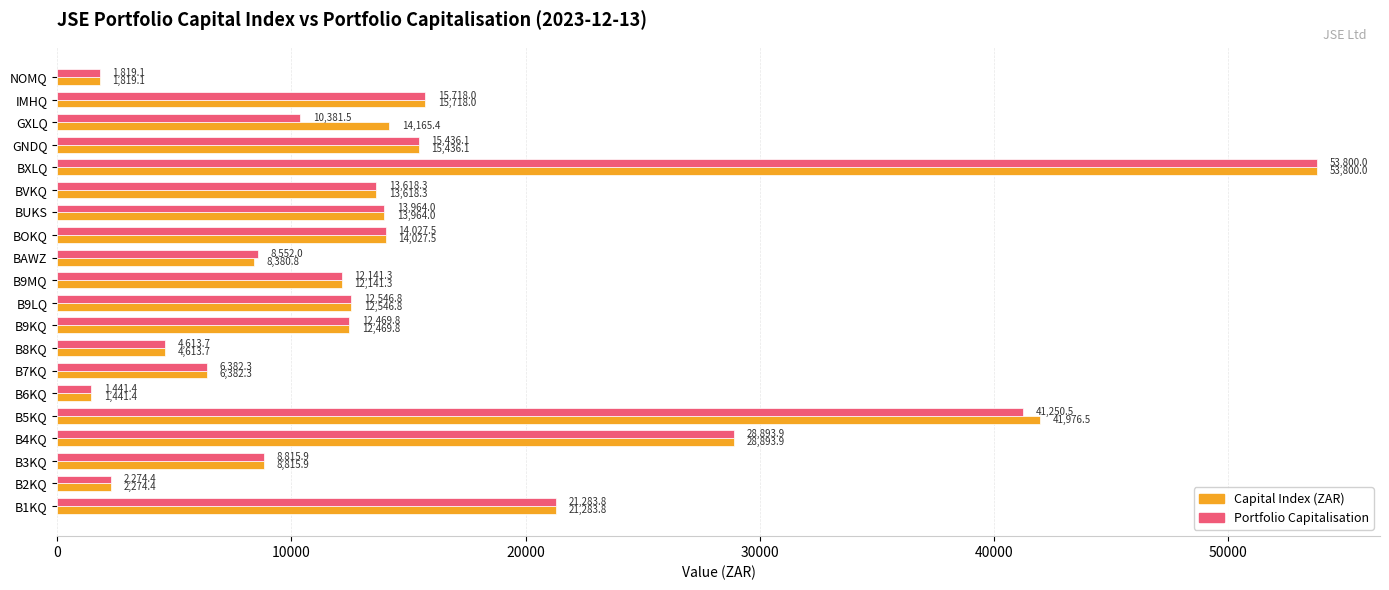

Is it true that Portfolio Capitalisation equals 4007.8 at B9MQ?

False